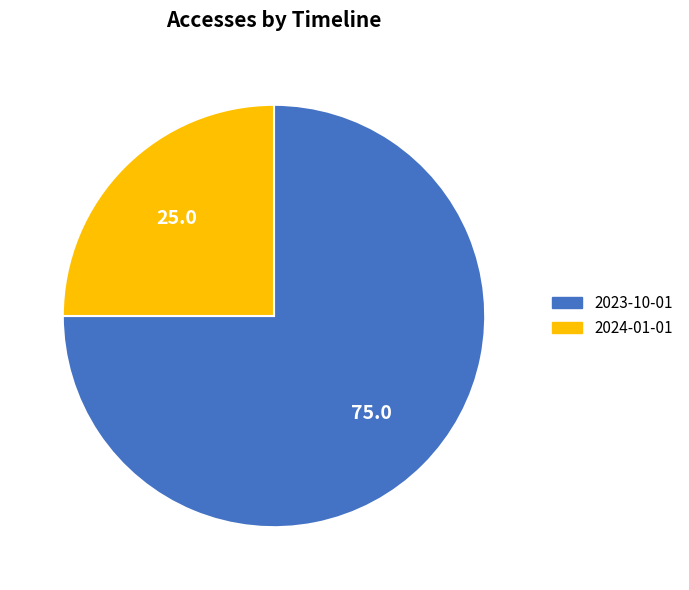

Rank the categories by value from lowest to highest.

2024-01-01, 2023-10-01